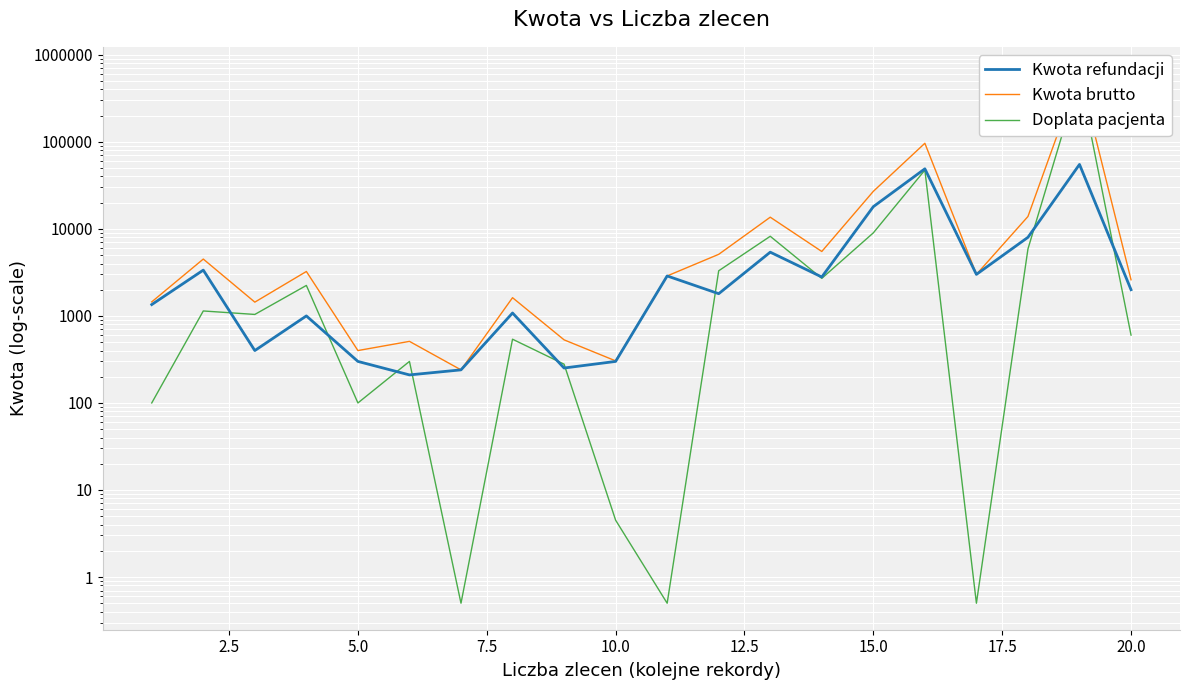

What are all the series names shown in the legend?

Kwota refundacji, Kwota brutto, Doplata pacjenta